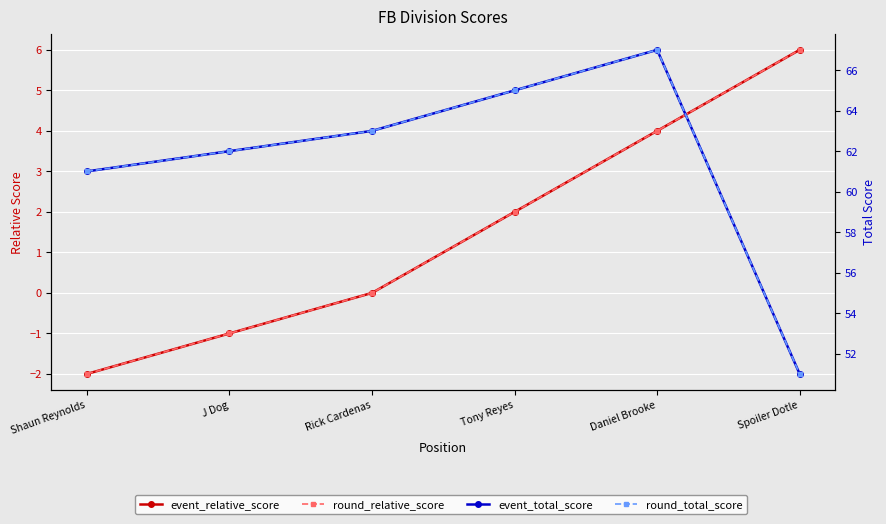

What position from the right is Shaun Reynolds?

6